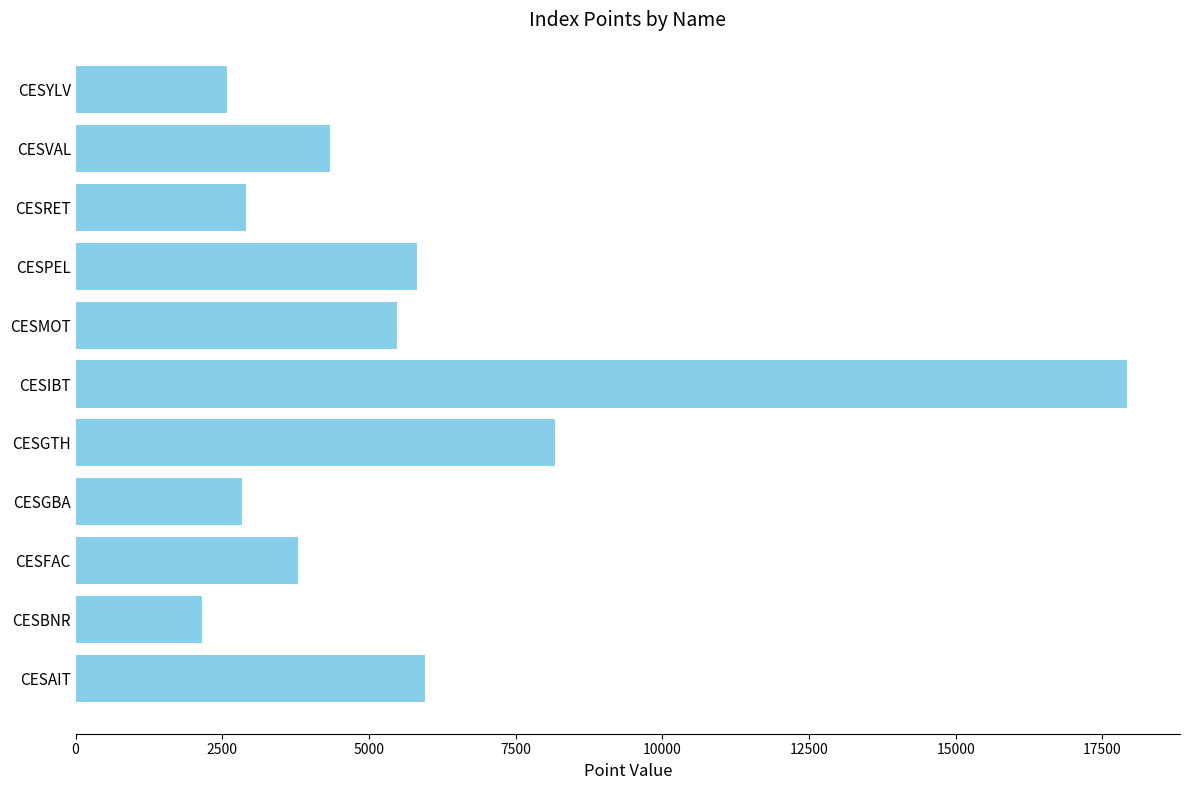

How many categories are shown in the chart?

11